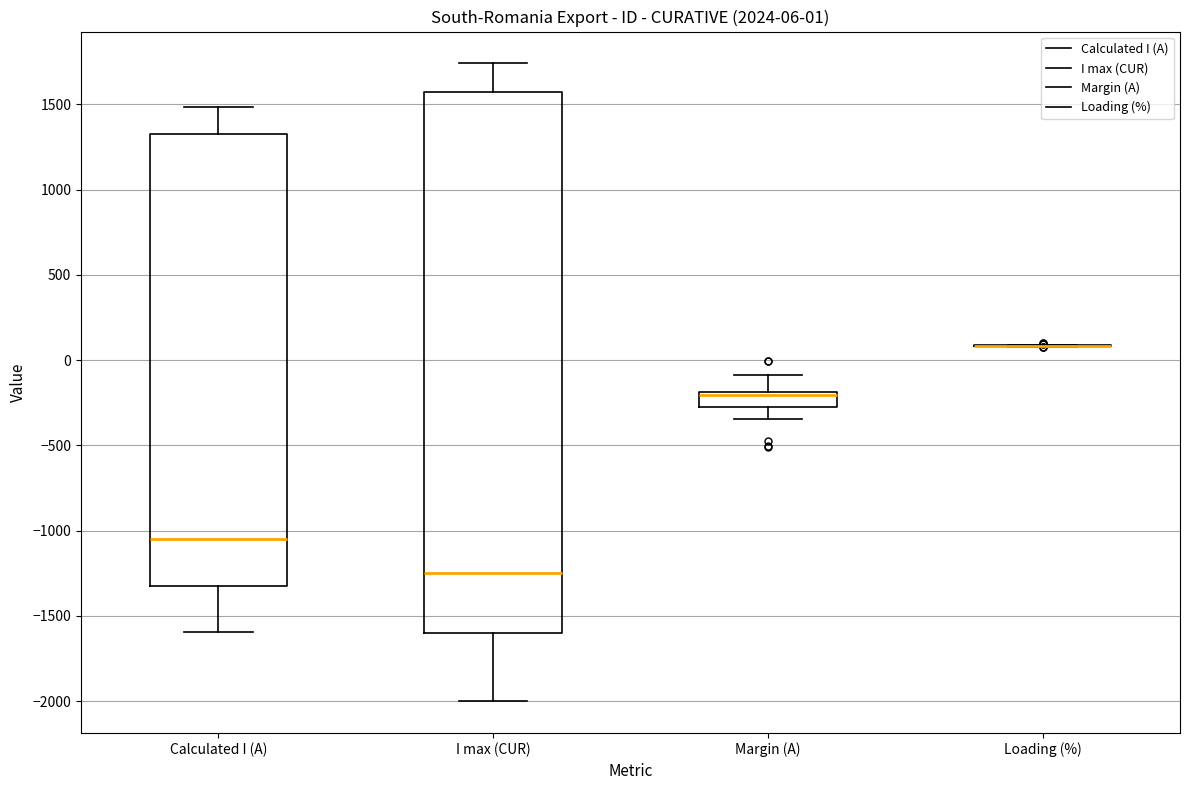

Which box is the tallest, from its lower edge to its upper edge?

I max (CUR)